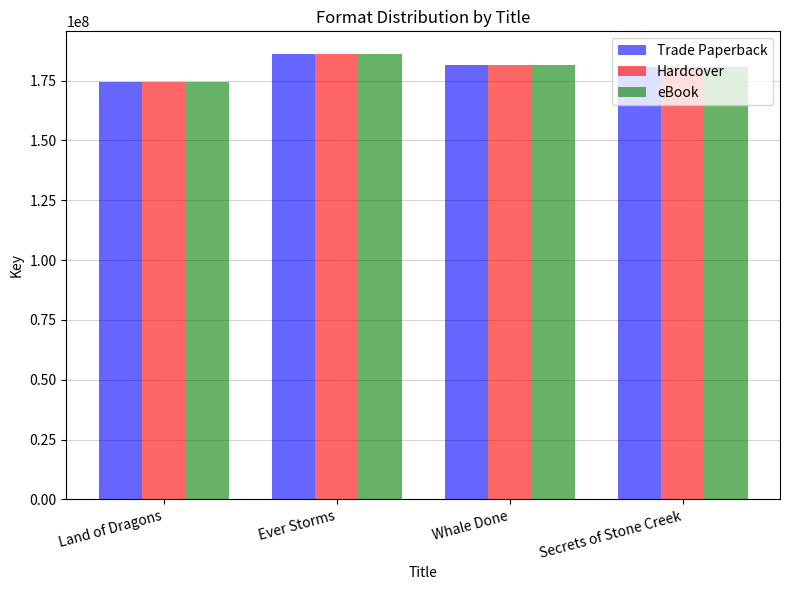

What is the maximum value for Trade Paperback?

186264870